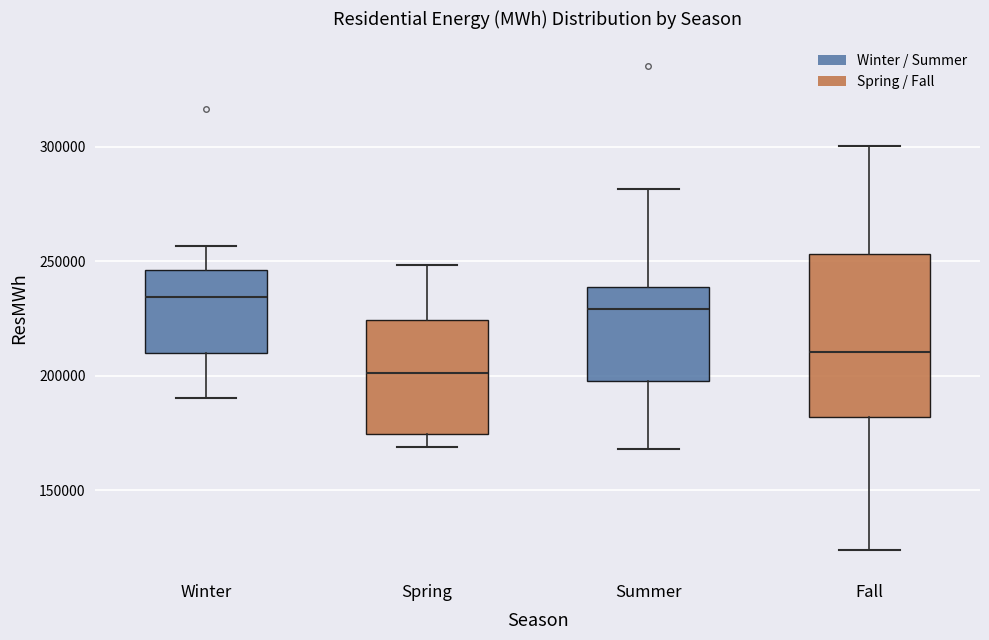

Reading left to right, read every box against the y-axis: the position of its median line, the range the box covers, and the ends of its whiskers. The values are not printed on the chart, so give them approximately, as read against the axis.

Winter: median 235000, box 210000 to 245000, whiskers 190000 to 255000
Spring: median 200000, box 175000 to 225000, whiskers 170000 to 250000
Summer: median 230000, box 200000 to 240000, whiskers 170000 to 280000
Fall: median 210000, box 180000 to 255000, whiskers 125000 to 300000